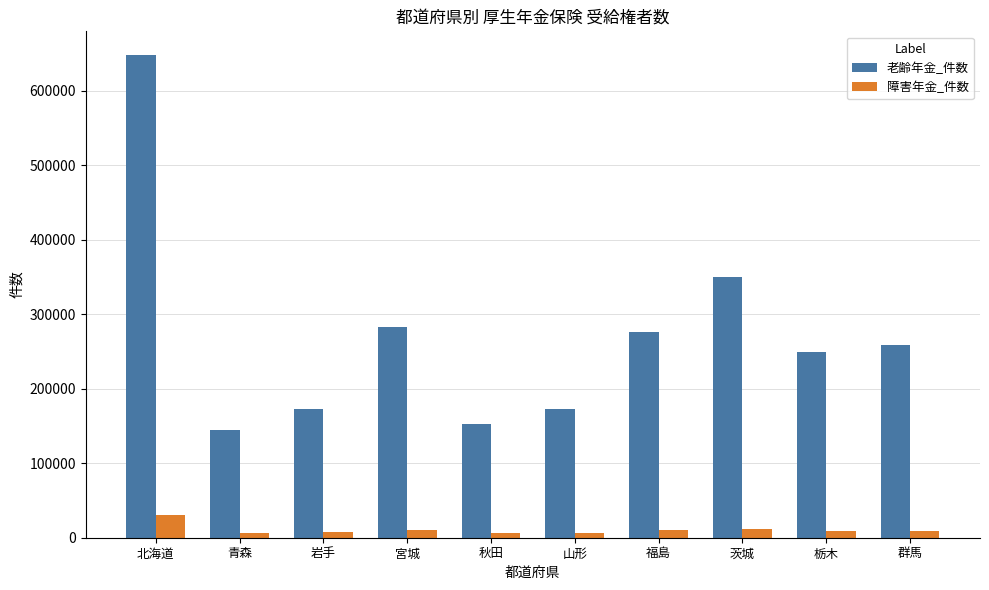

What is the value of the 老齢年金_件数 bar at the 4th from the left?

283447